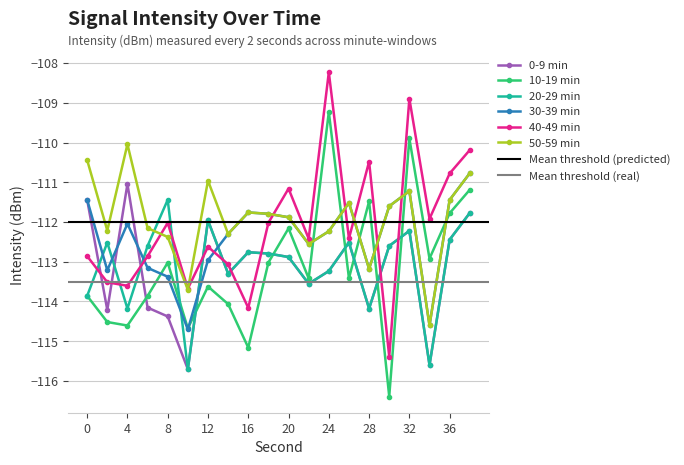

How many data points does each series have?

20